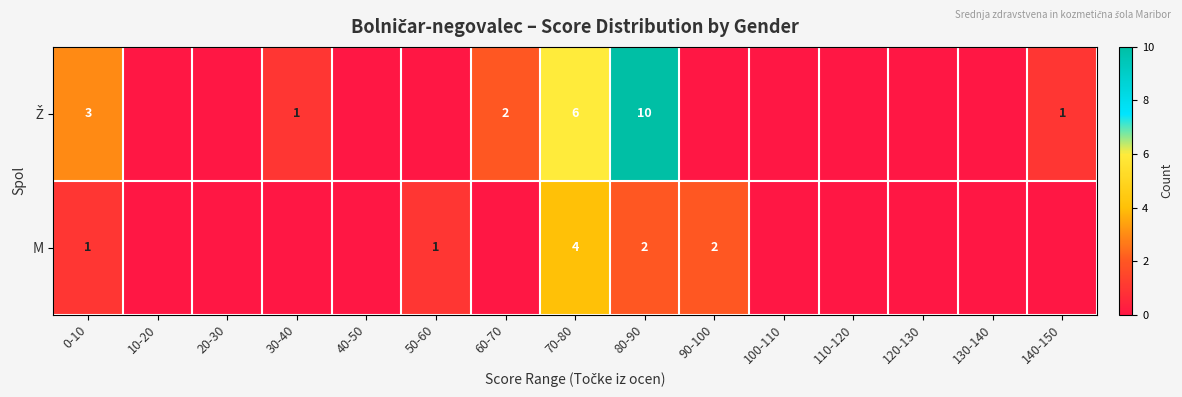

At how many categories does at least one series exceed 9?

1